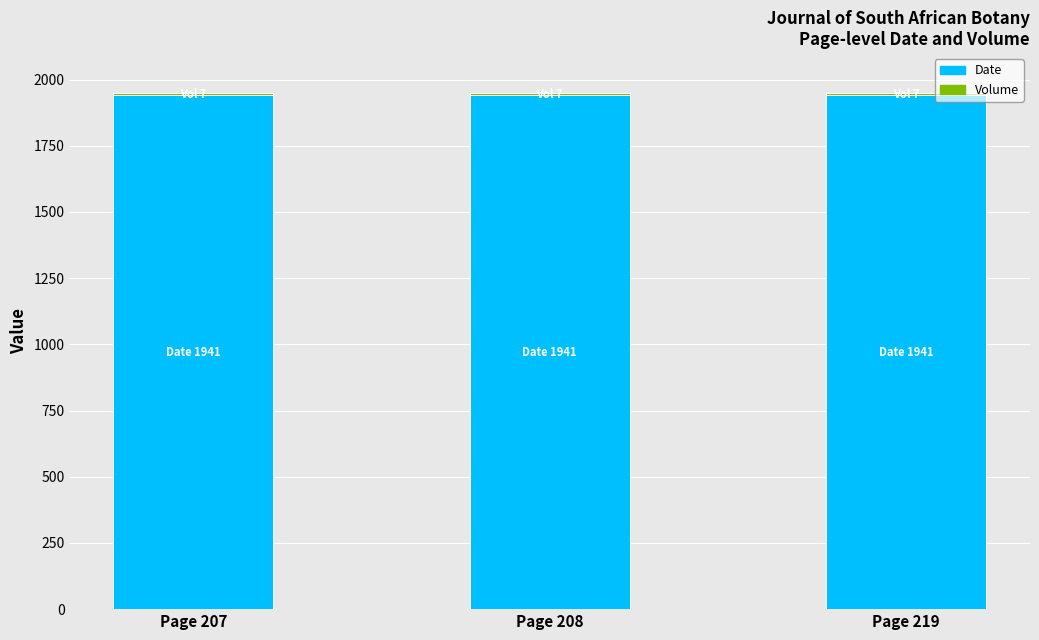

Is it true that Date equals 2961 at Page 219?

False